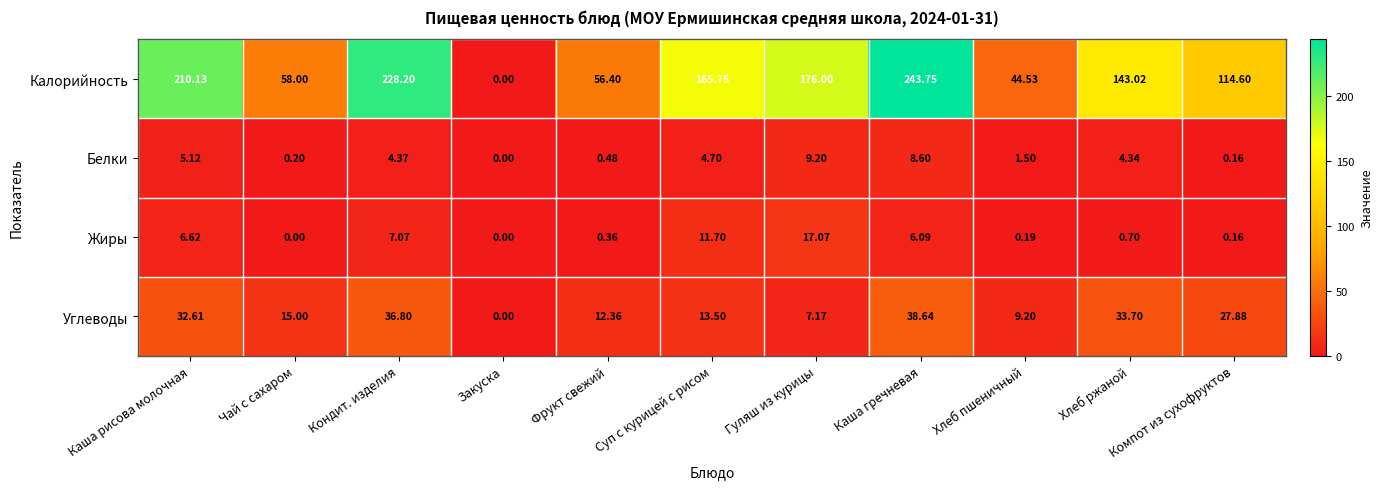

At which label is Калорийность closest to 121?

Компот из сухофруктов